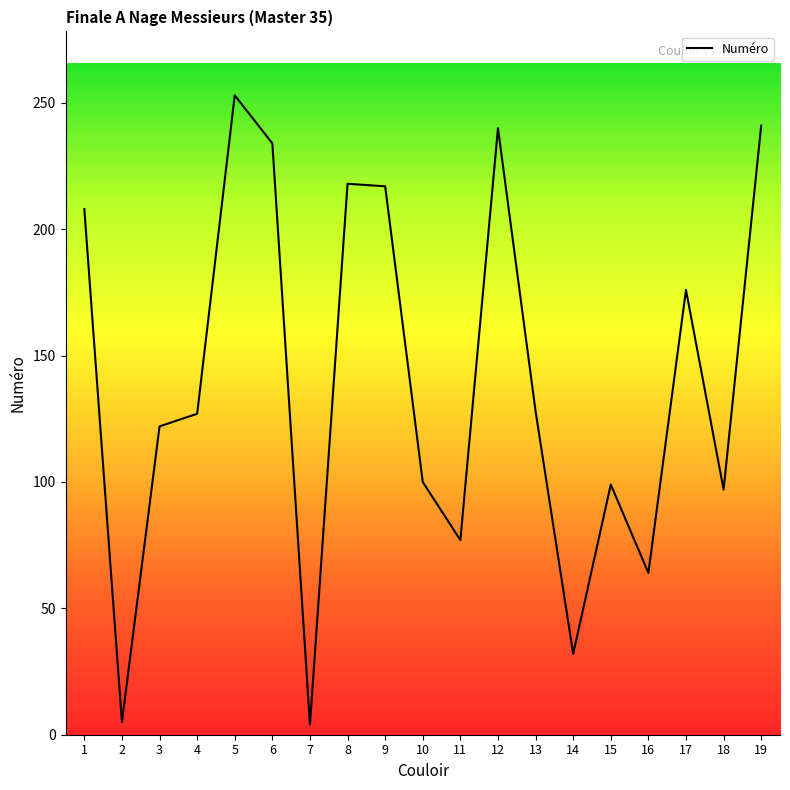

What is the greatest value displayed?

253